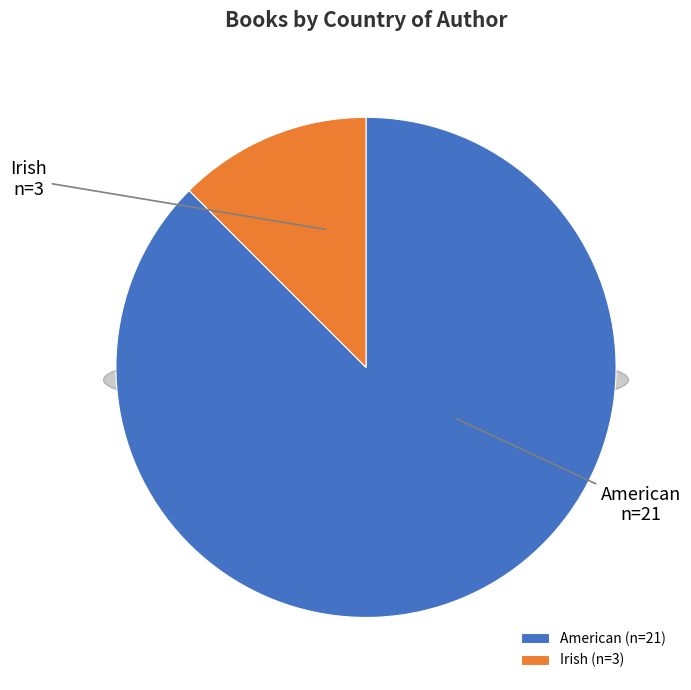

The Irish slice represents 23% of the pie. True or false?

False